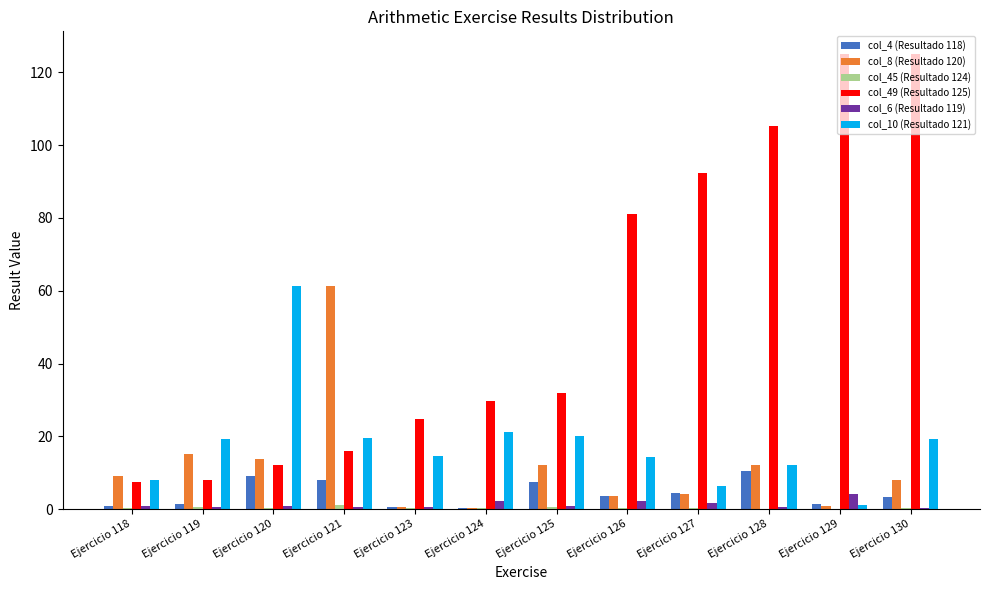

Is the value of col_6 (Resultado 119) at Ejercicio 127 greater than the value of col_10 (Resultado 121) at Ejercicio 124?

No